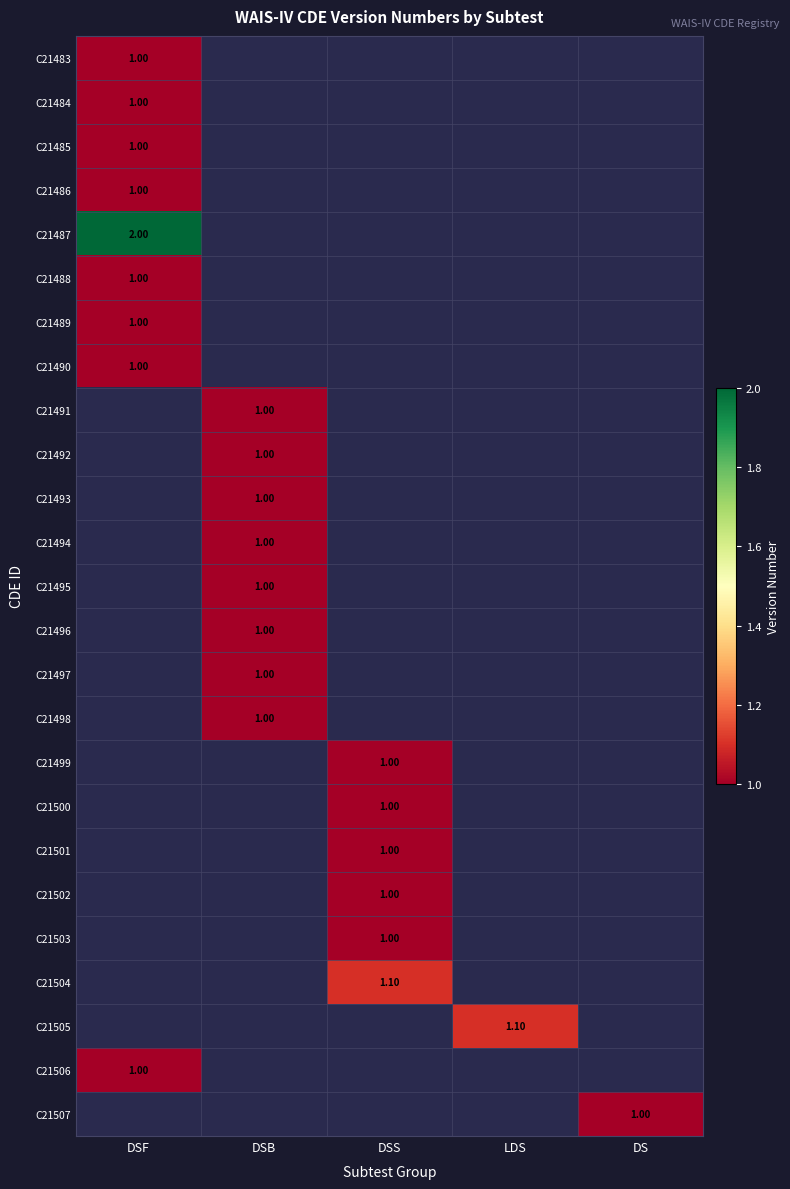

At which category is the sum across all series the highest?

DSF